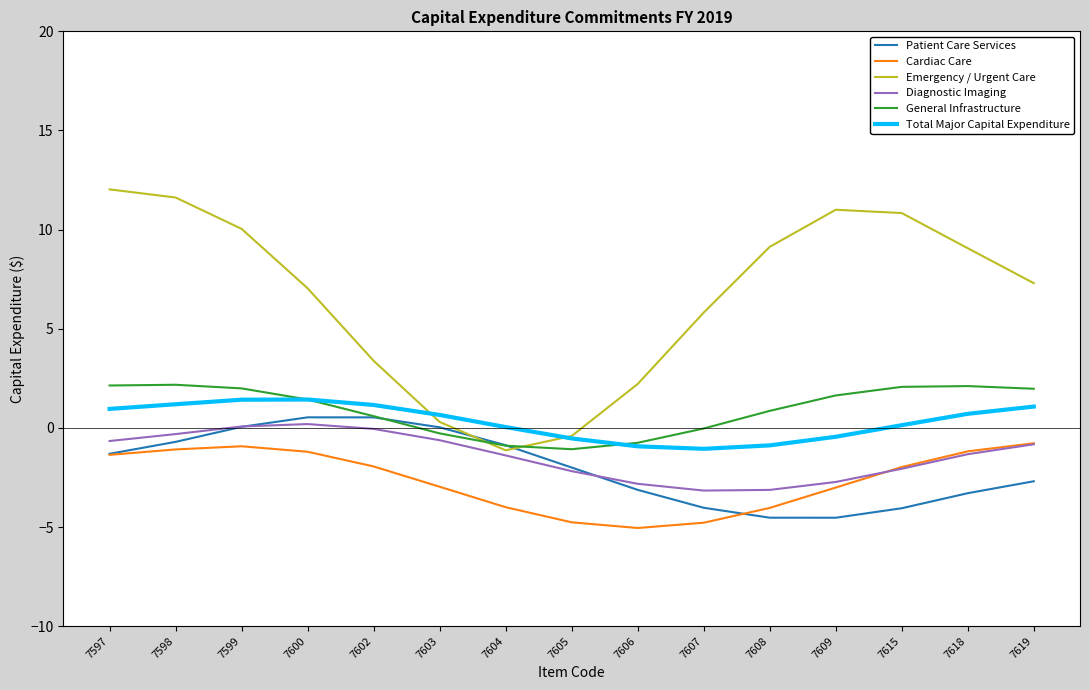

What is the minimum value shown in the chart?

-5.0